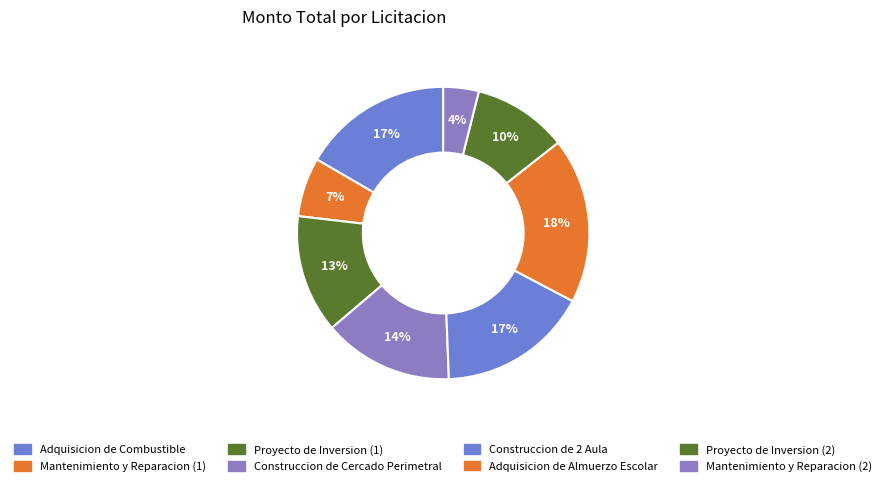

Does Proyecto de Inversion (1) account for over 50% of the chart?

No